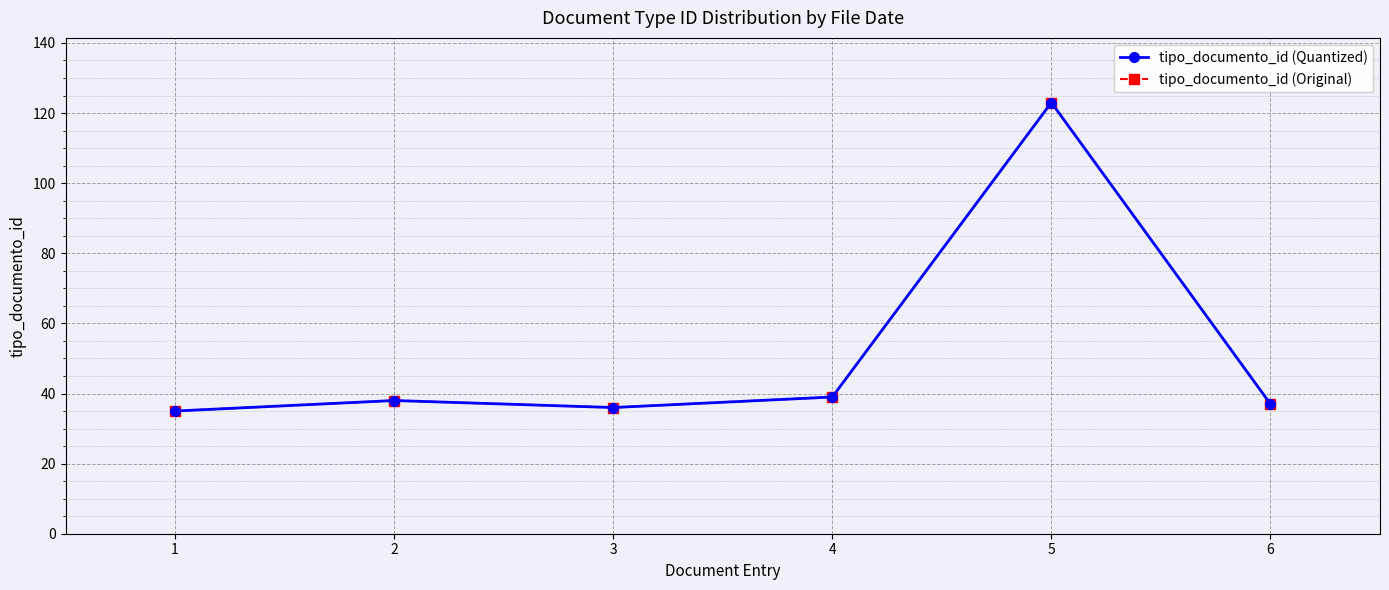

Does the chart display data point markers on the line(s)?

Yes